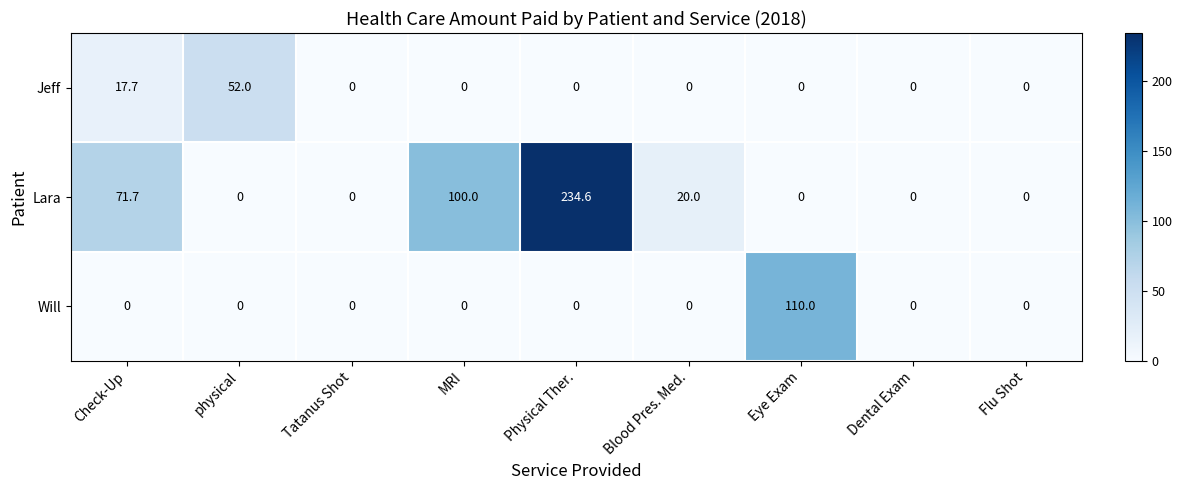

Count the number of categories in the chart.

9